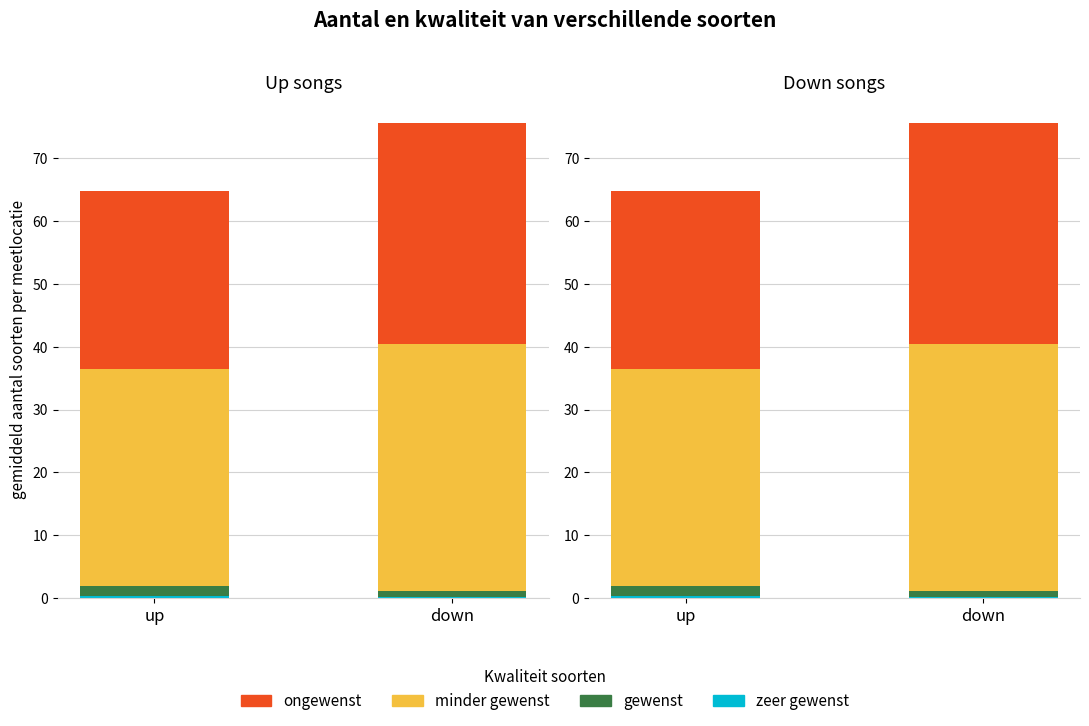

The value of zeer gewenst at down is 0.2. True or false?

True